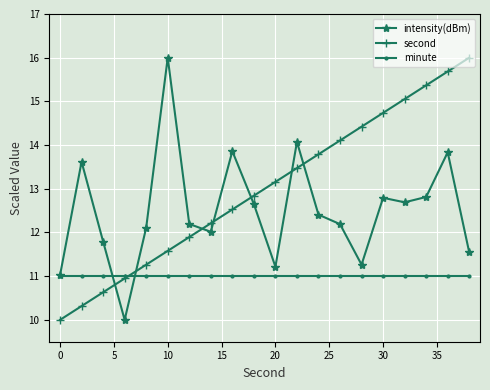

What is the sum of all intensity(dBm) values?

250.1